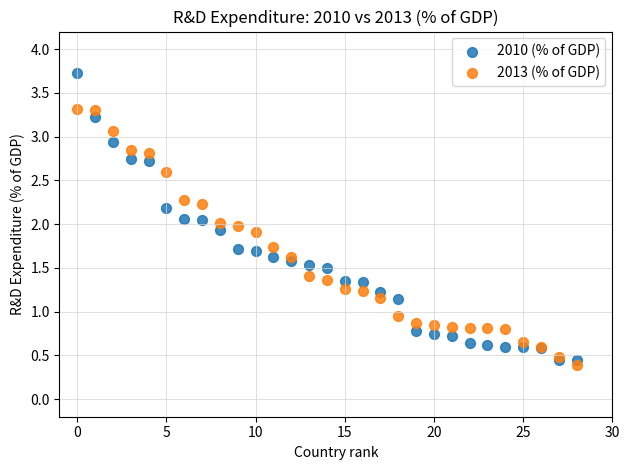

What are all the series names shown in the legend?

2010 (% of GDP), 2013 (% of GDP)